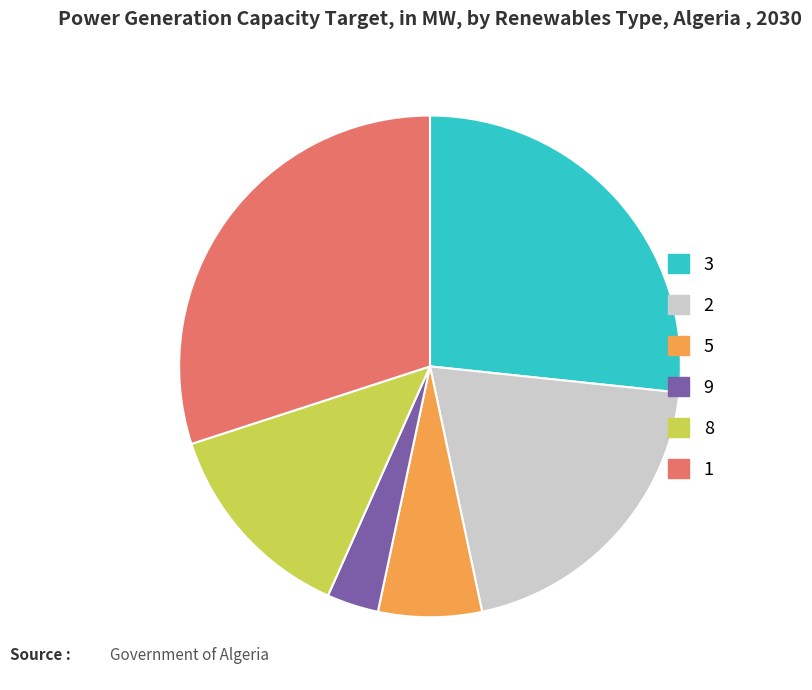

The 3 slice represents 27% of the pie. True or false?

True